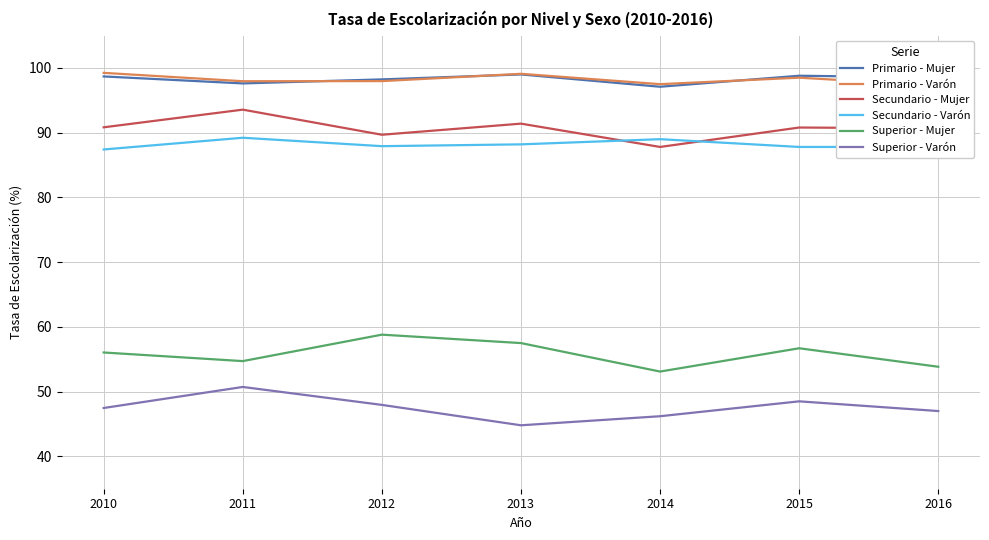

What is the difference between the maximum and second lowest values in the Primario - Mujer series?

1.4